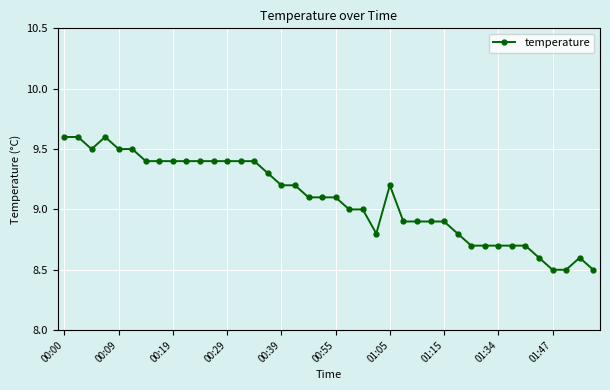

What is the greatest value displayed?

9.6